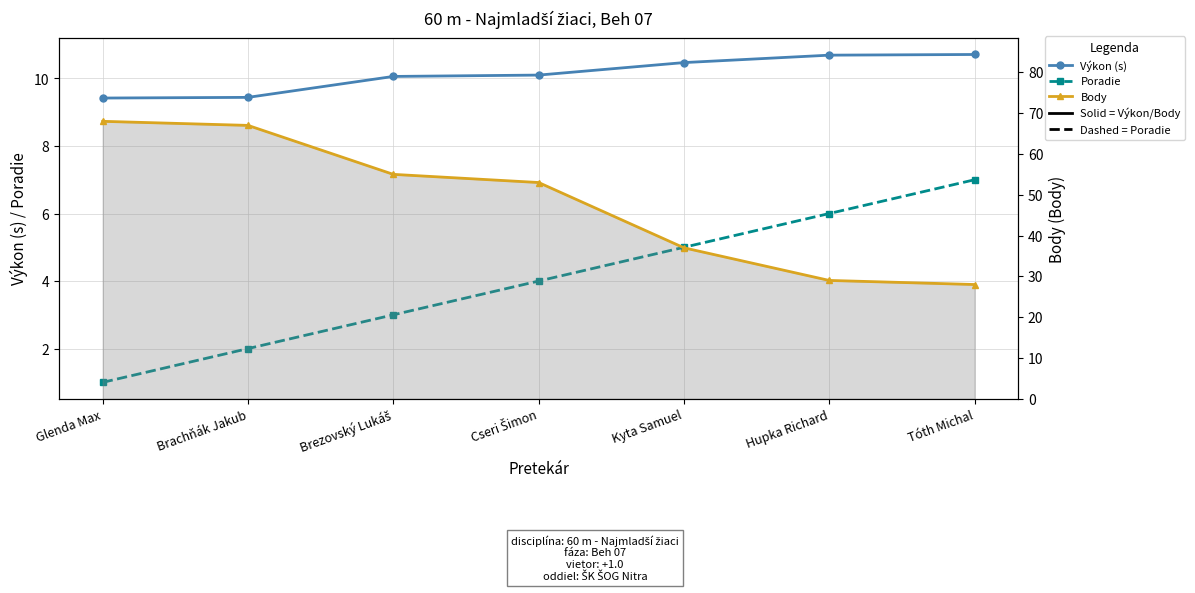

What is the maximum value shown in the chart?

68.0